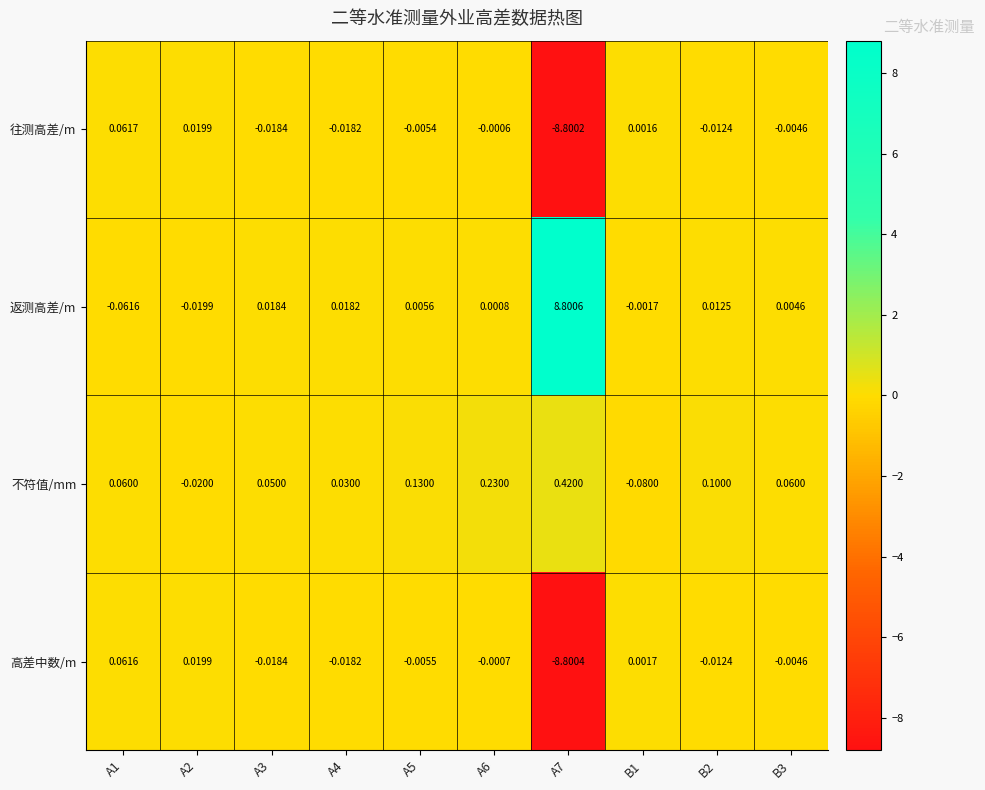

What is the greatest value displayed?

8.8